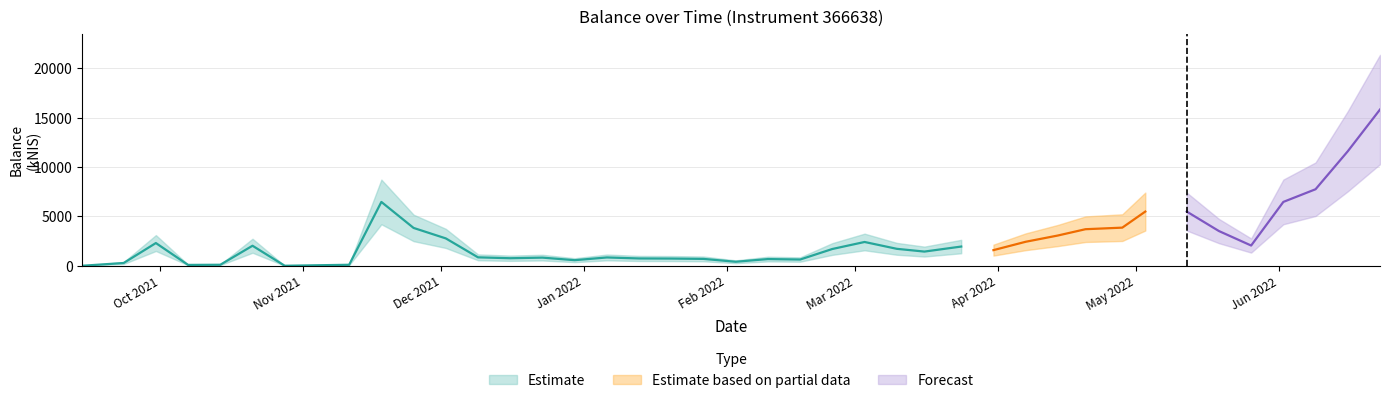

The value at Oct 2021 is 1.6. True or false?

False